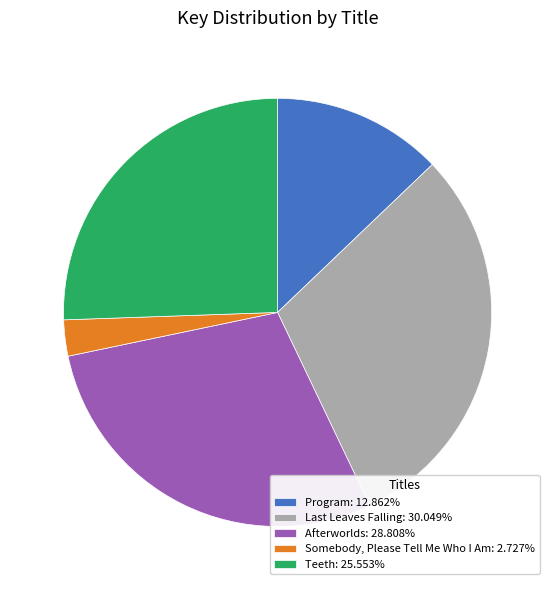

Is the sum of Program and Afterworlds greater than half?

No